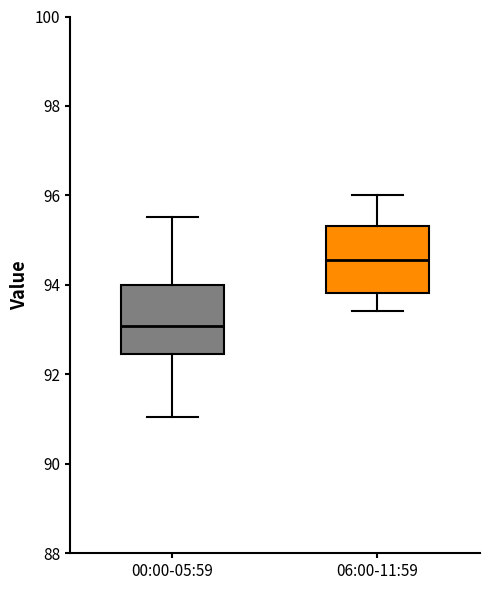

Which box has the highest median line?

06:00-11:59